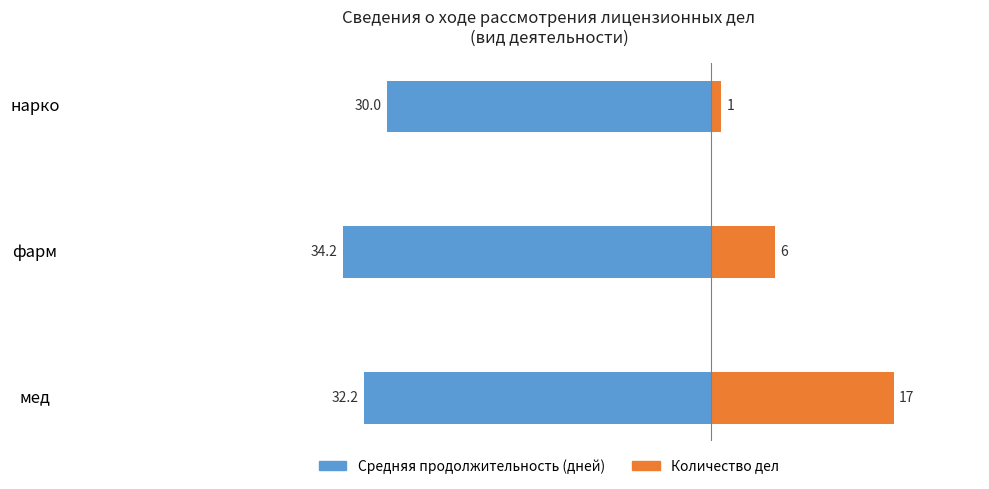

Reading left to right, what are all the values shown in this chart?

Средняя продолжительность (дней): -32.2	-34.2	-30.0
Количество дел: 17.0	6.0	1.0